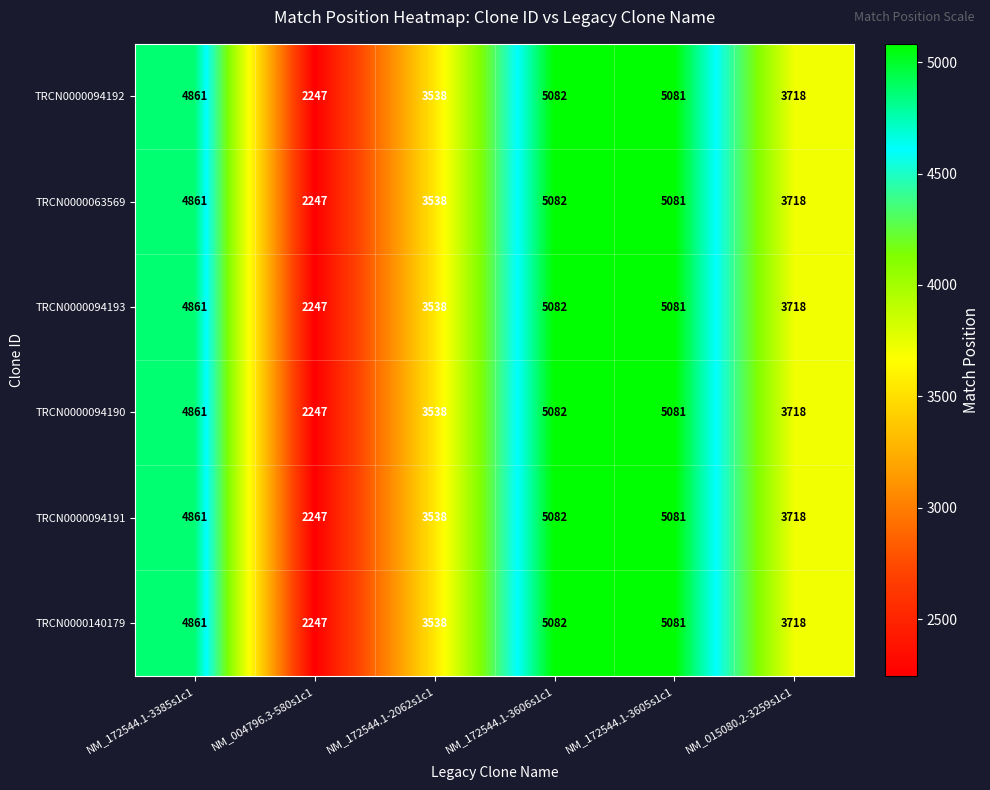

True or false: TRCN0000094191 has a value of 8041 at NM_172544.1-3606s1c1.

False